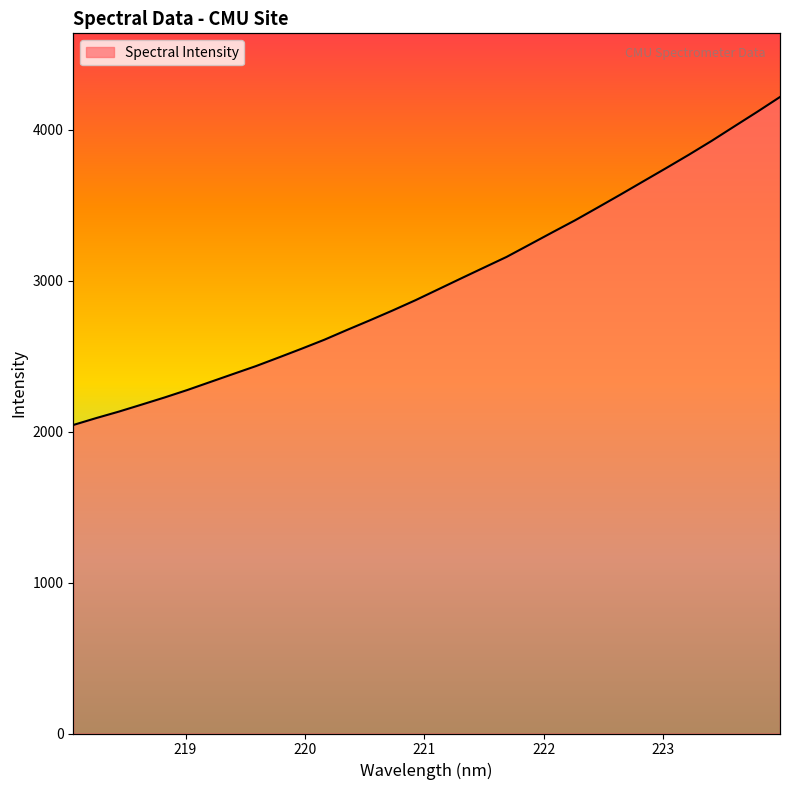

Rank the categories by value from highest to lowest.

223.9802, 223.7895, 223.5987, 223.408, 223.2172, 223.0264, 222.8355, 222.6447, 222.4538, 222.263, 222.0721, 221.8812, 221.6902, 221.4993, 221.3083, 221.1174, 220.9264, 220.7354, 220.5444, 220.3533, 220.1623, 219.9712, 219.7801, 219.589, 219.3979, 219.2067, 219.0156, 218.8244, 218.6332, 218.442, 218.2508, 218.0596